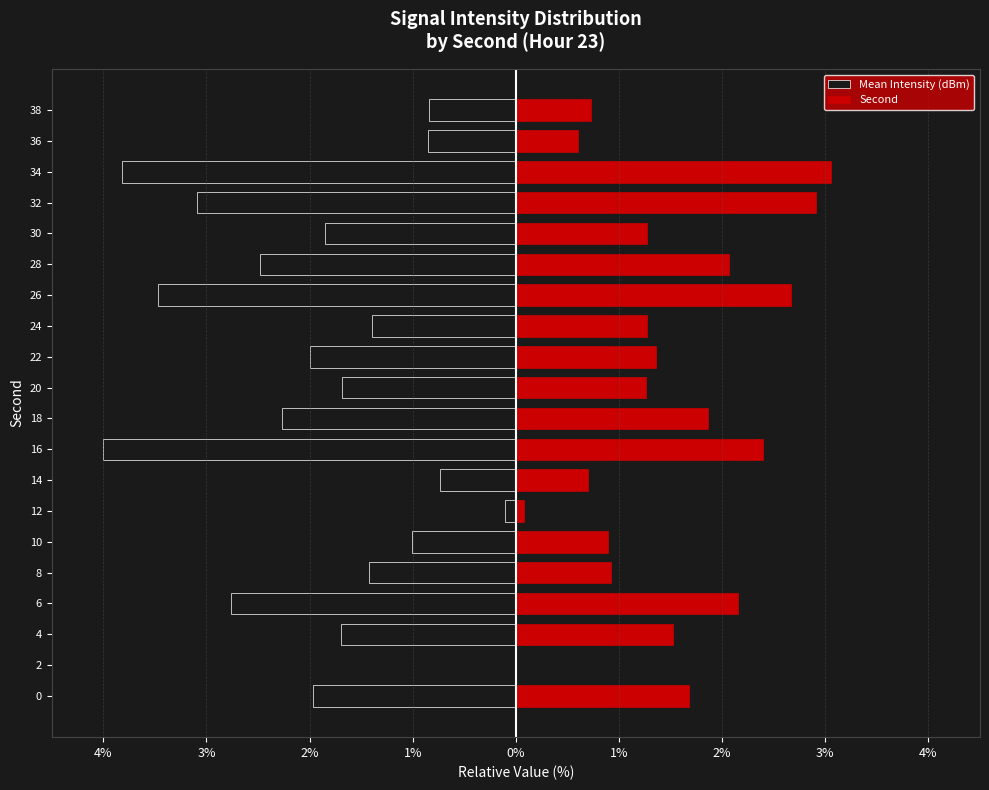

How many bars are there in each group?

2